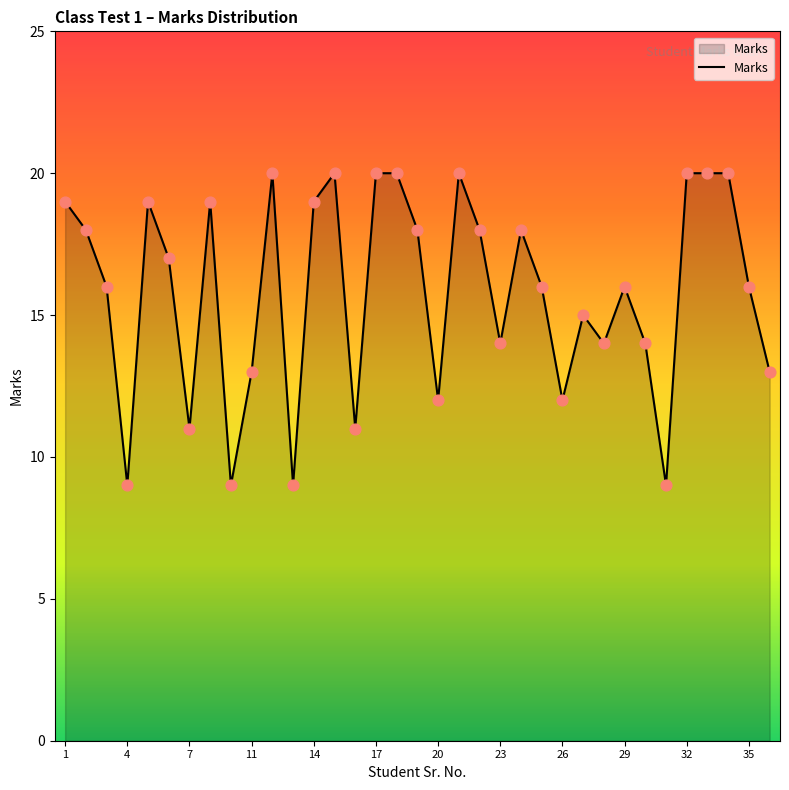

What is the smallest value displayed?

9